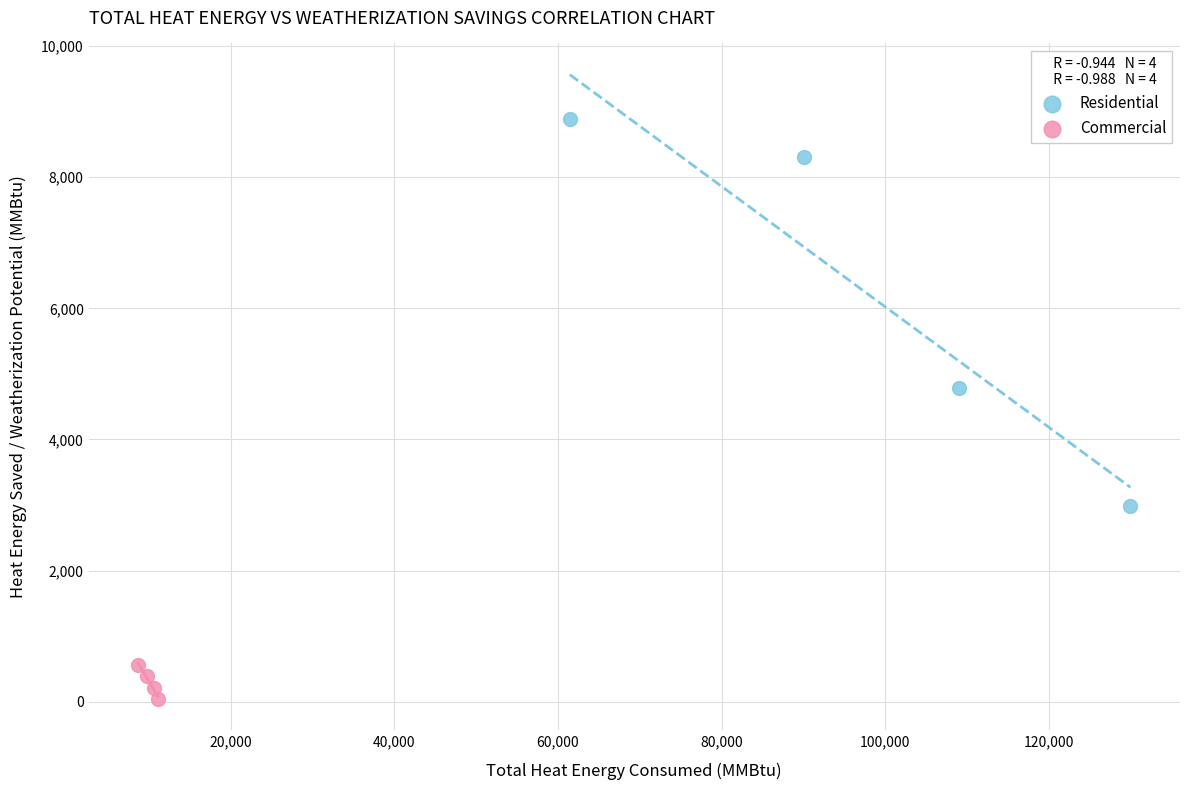

What are all the series names shown in the legend?

Residential, Commercial